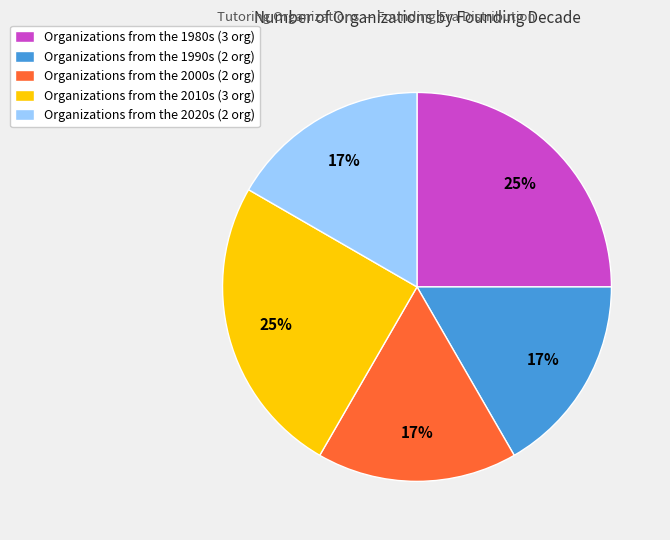

To the nearest percent, what portion does Organizations from the 2020s (2 org) represent?

17%